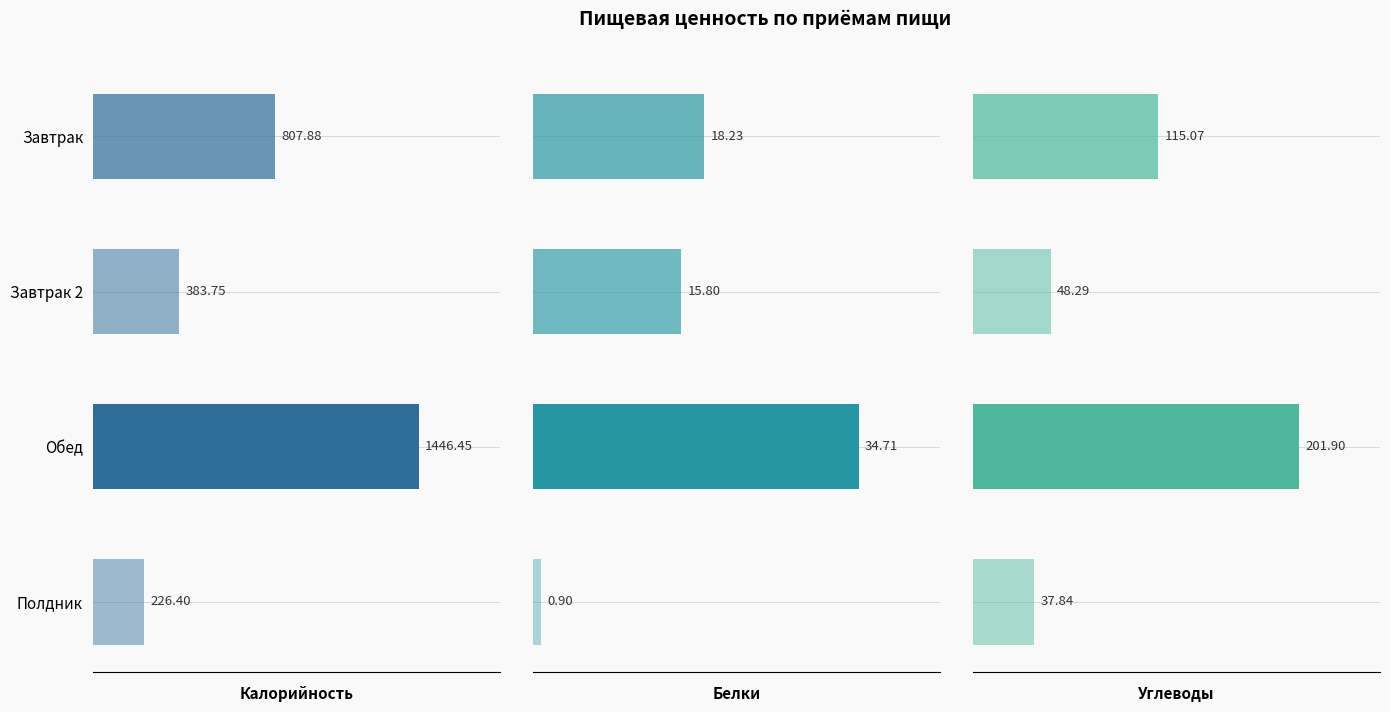

At how many categories does at least one series exceed 772?

2